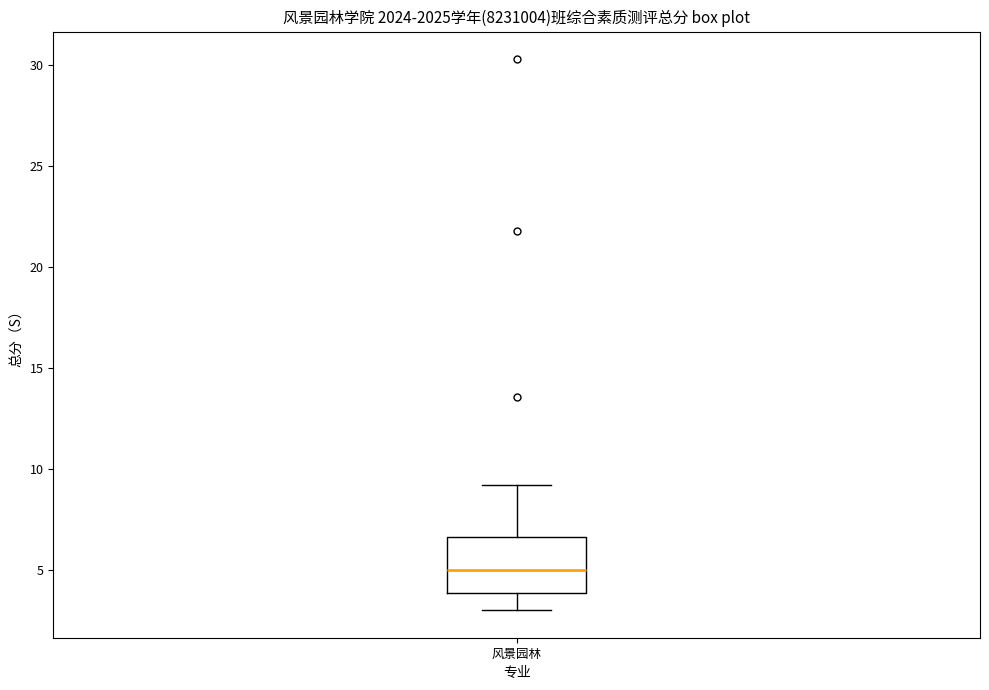

Where is the upper edge of the box for 风景园林 on the y-axis? The values are not printed on the chart, so give them approximately, as read against the axis.

6.5